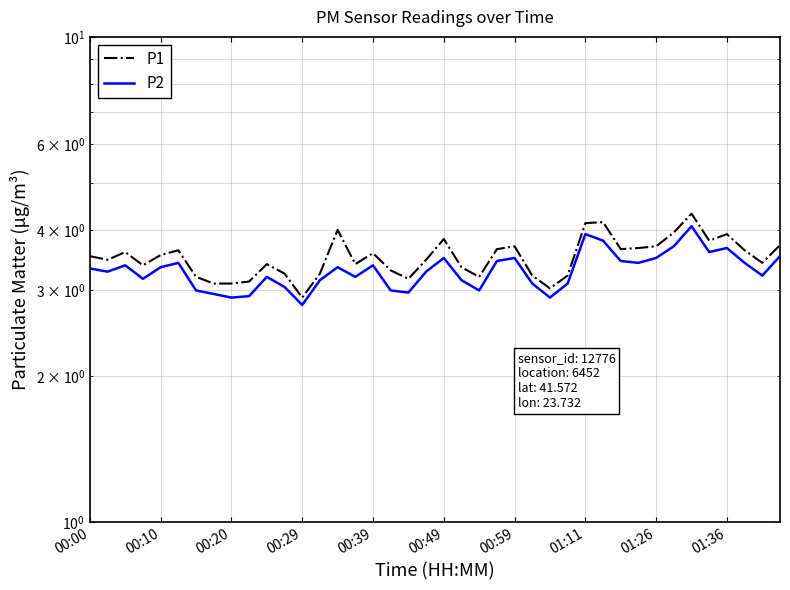

At how many categories does at least one series exceed 3?

39